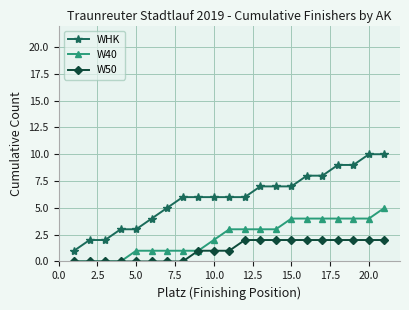

True or false: W50 and WHK cross at least once.

False